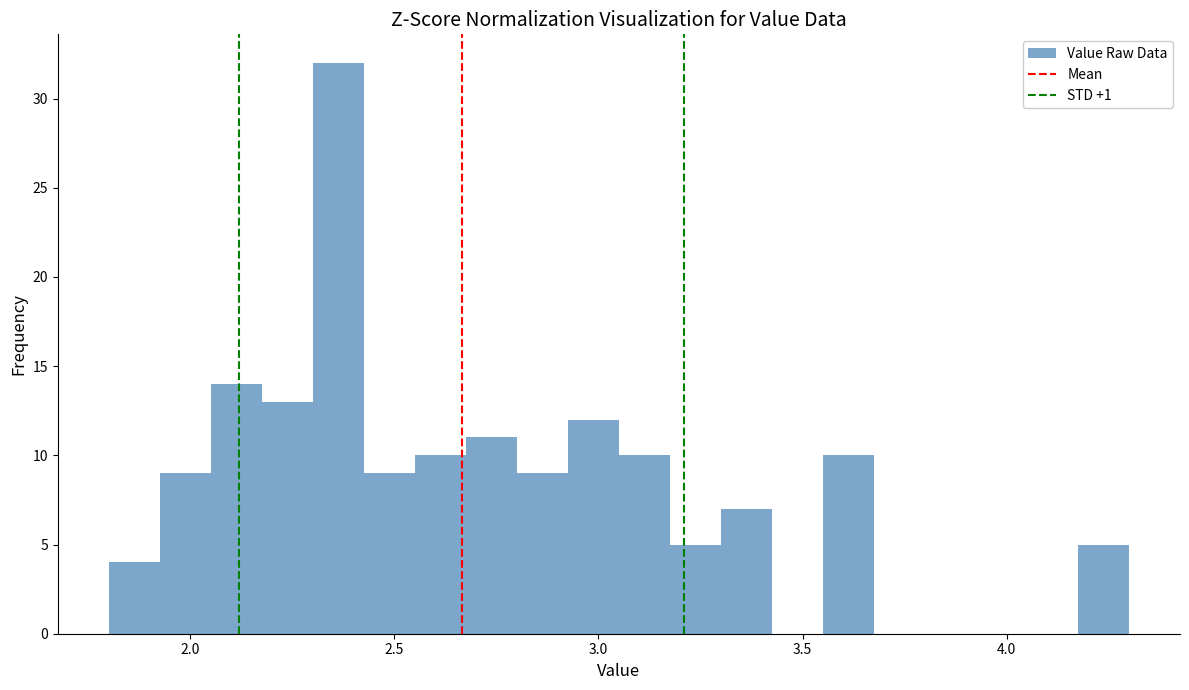

Around what value on the x-axis is the tallest bar? Give the approximate position of its centre, as read against the axis.

2.35